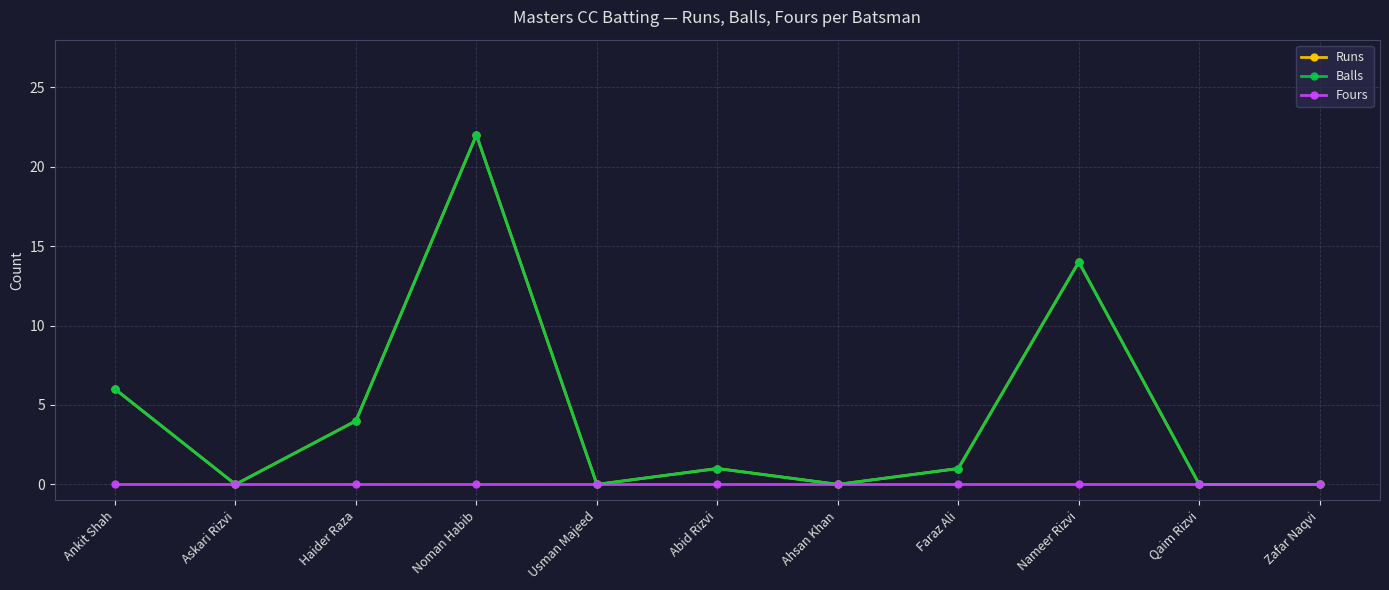

Reading right to left, list all the values displayed in this chart.

Runs: 0	0	14	1	0	1	0	22	4	0	6
Balls: 0	0	14	1	0	1	0	22	4	0	6
Fours: 0	0	0	0	0	0	0	0	0	0	0